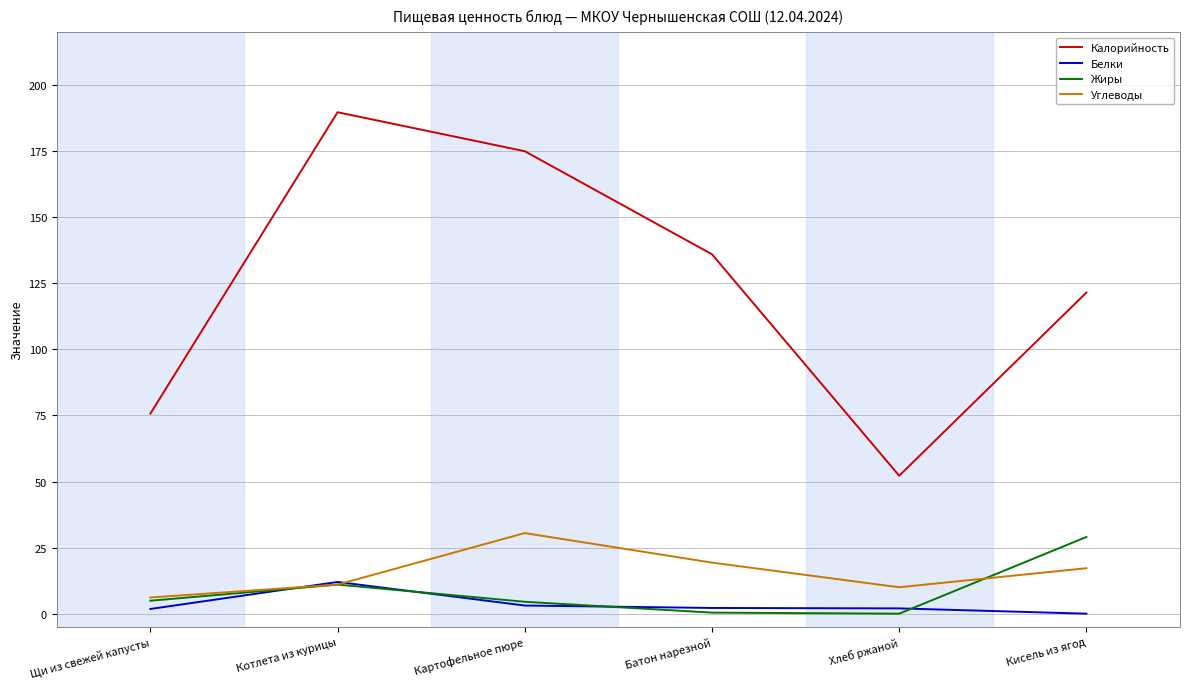

The value of Калорийность at Щи из свежей капусты is 75.7. True or false?

True